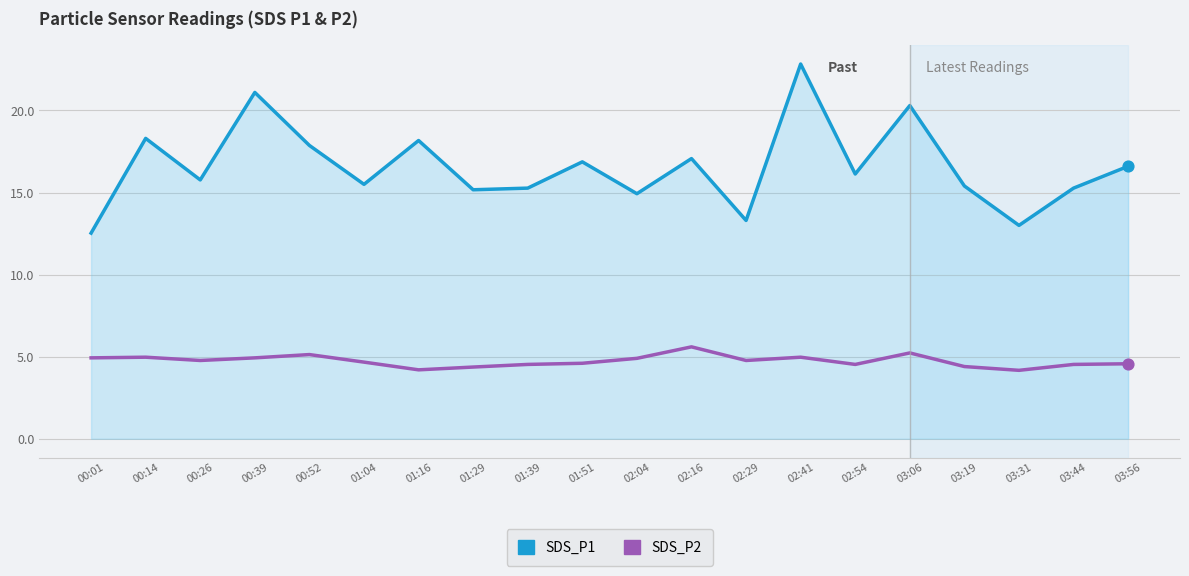

What are all the series names shown in the legend?

SDS_P1, SDS_P2